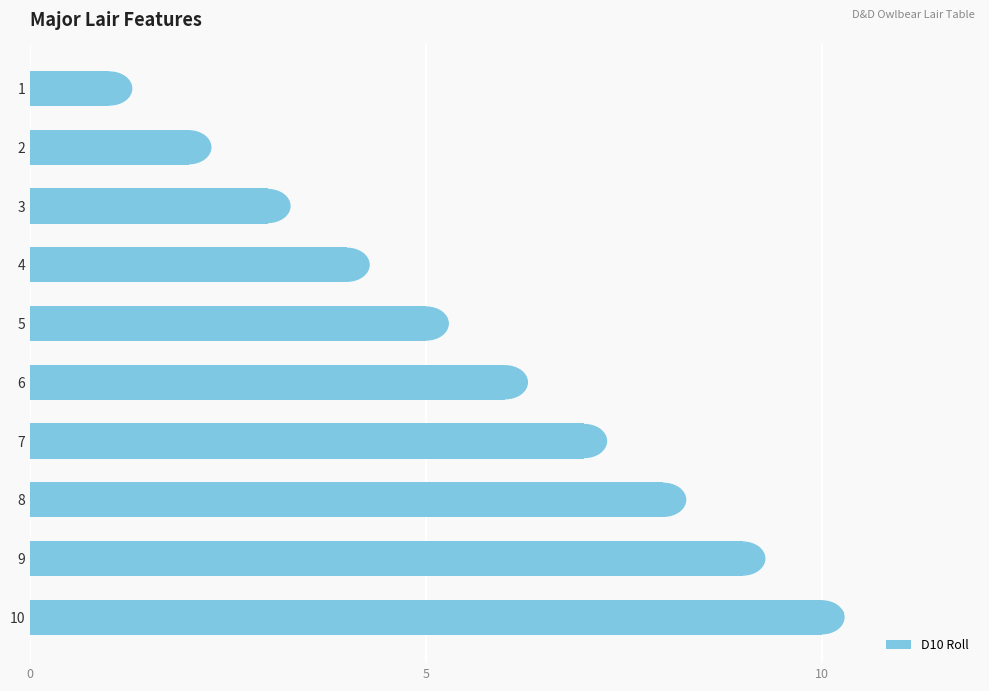

Which has a higher value, 7 or 6?

7